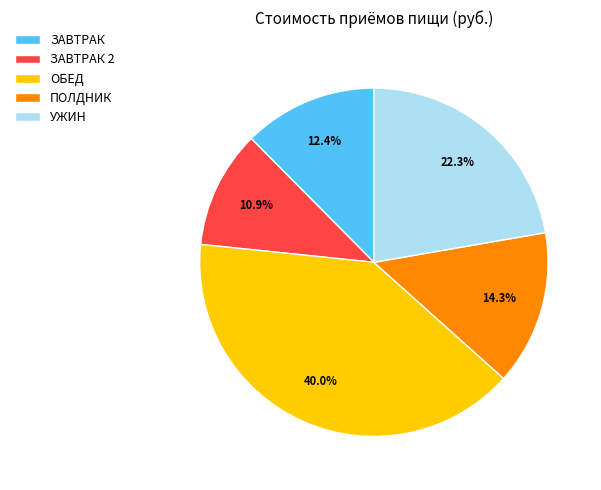

Approximately how many times larger is the value at ОБЕД compared to ЗАВТРАК?

3.2